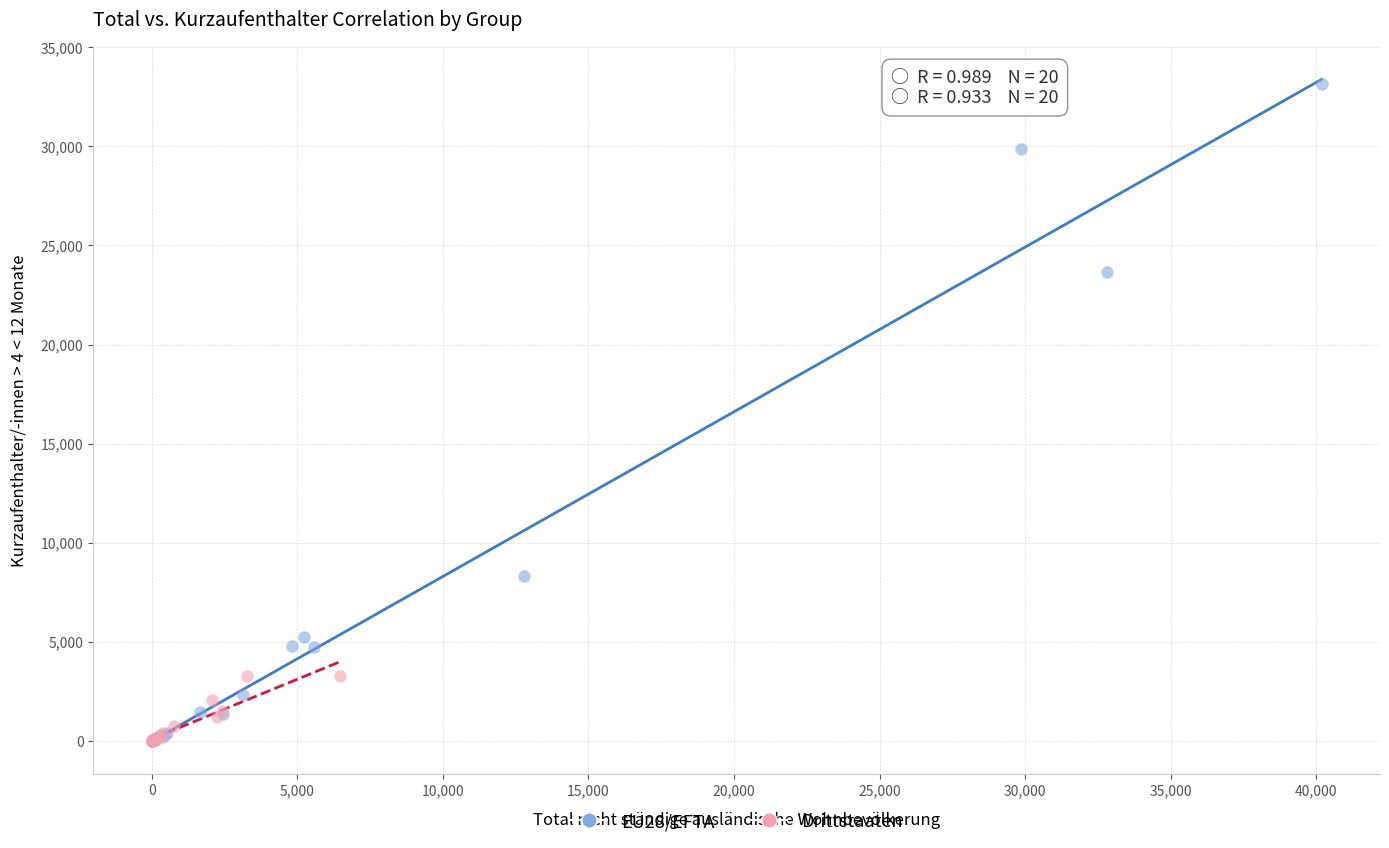

Which series has the widest spread of Y values?

EU28/EFTA